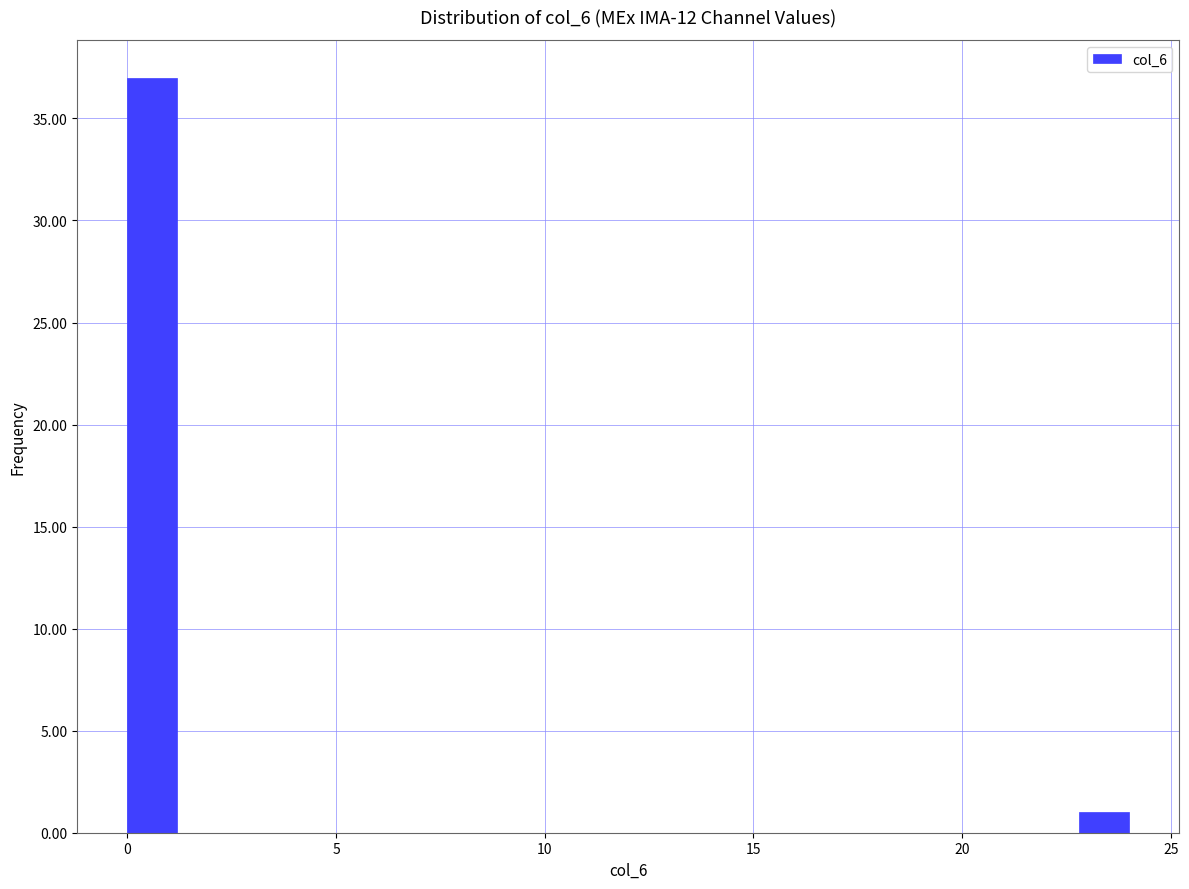

Around what value on the x-axis is the tallest bar? Give the approximate position of its centre, as read against the axis.

0.5